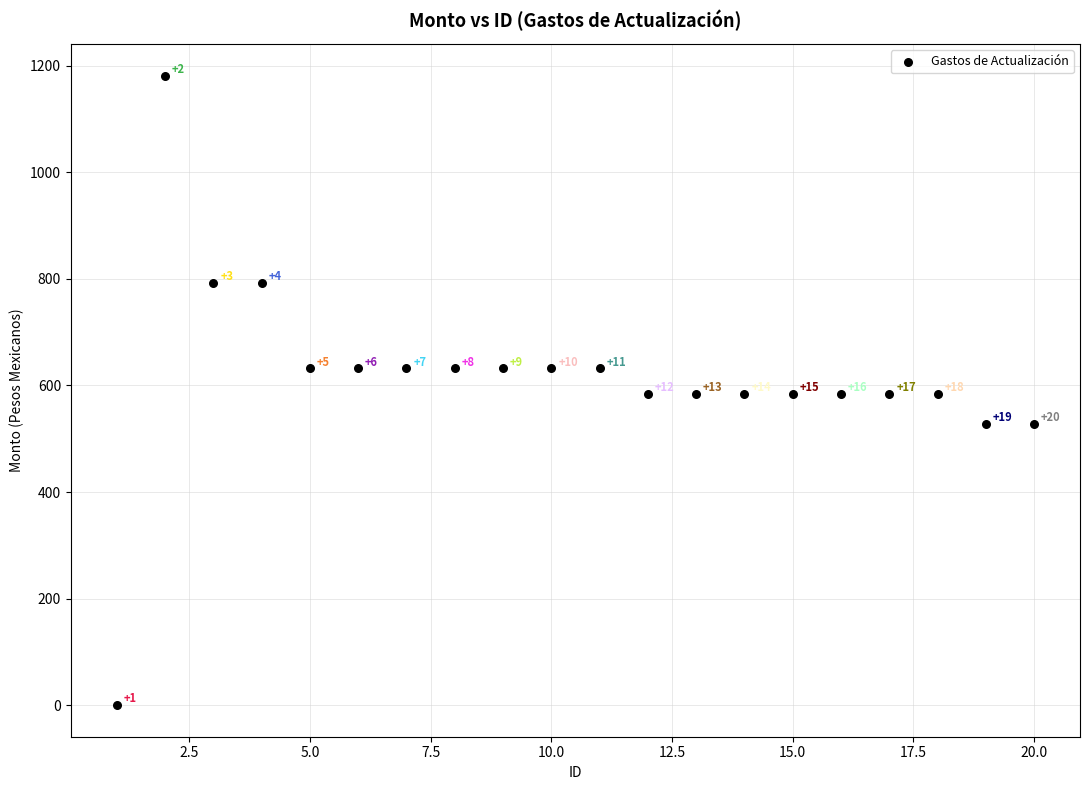

What Y value in the scatter plot is closest to 590?

583.9